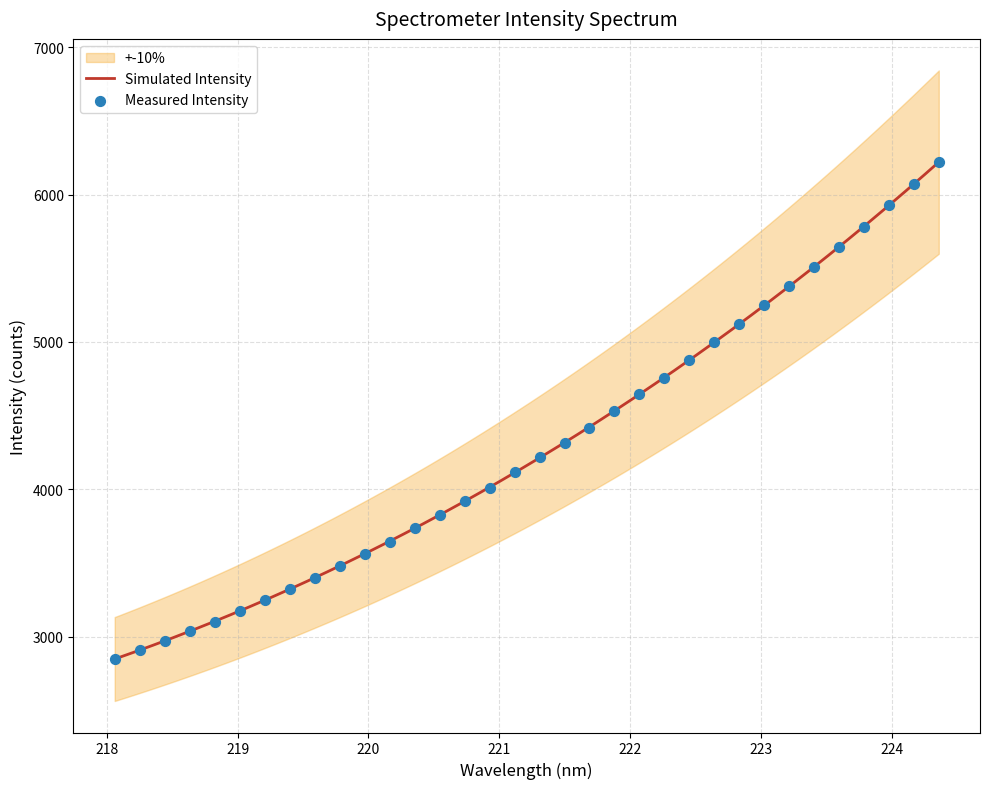

What is the change in value from 218.8244 to 224.1709?

+2968.2